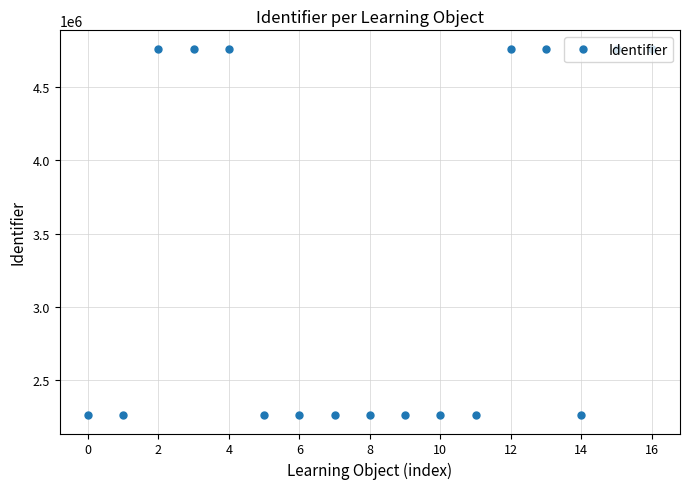

True or false: the data has more than 1 interior local peaks.

True